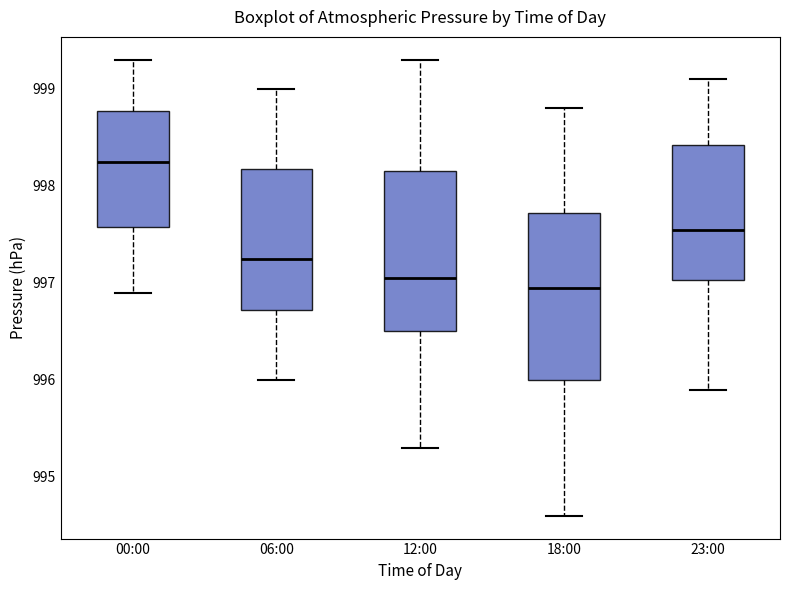

Where does the upper whisker of the box for 23:00 end on the y-axis? The values are not printed on the chart, so give them approximately, as read against the axis.

999.1